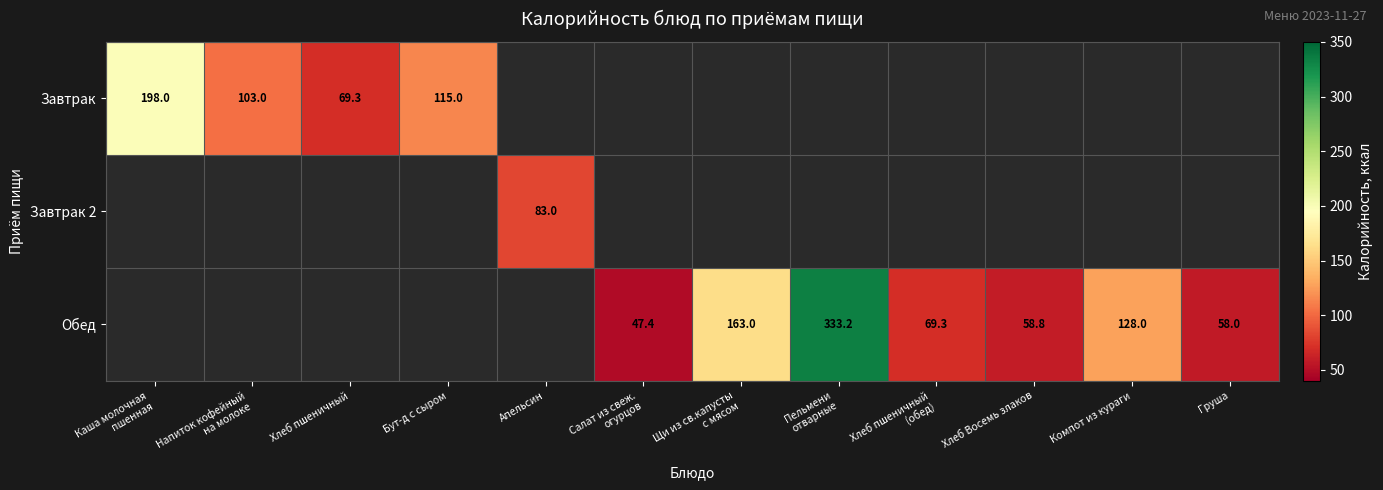

At which category does the chart reach its peak across all series?

Пельмени
отварные